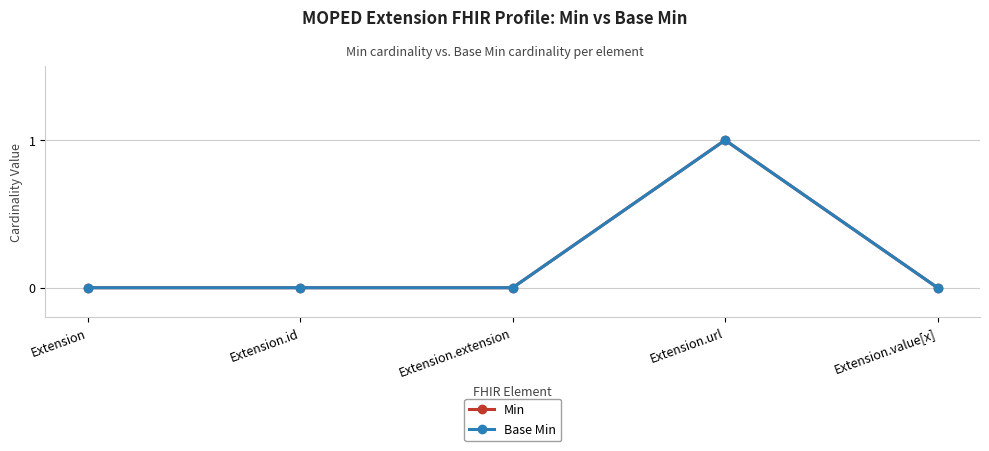

At which category does Min reach its first local peak?

Extension.url